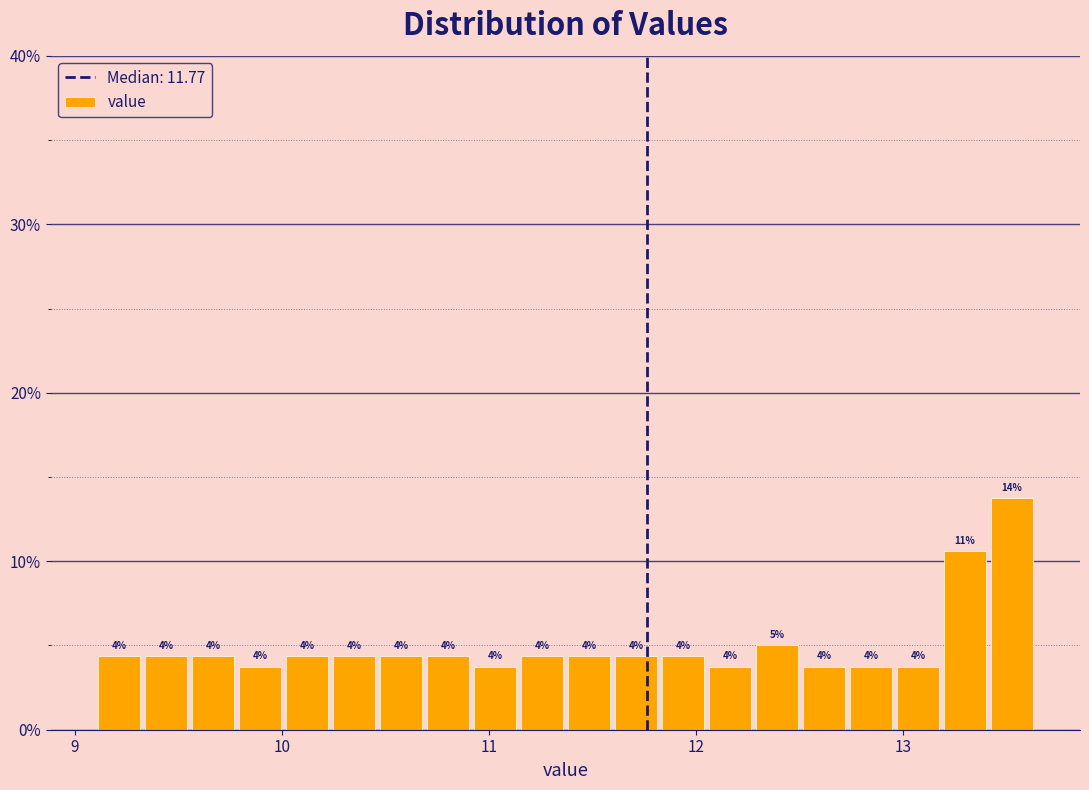

Read against the x-axis, roughly where is the centre of the tallest bar?

13.5